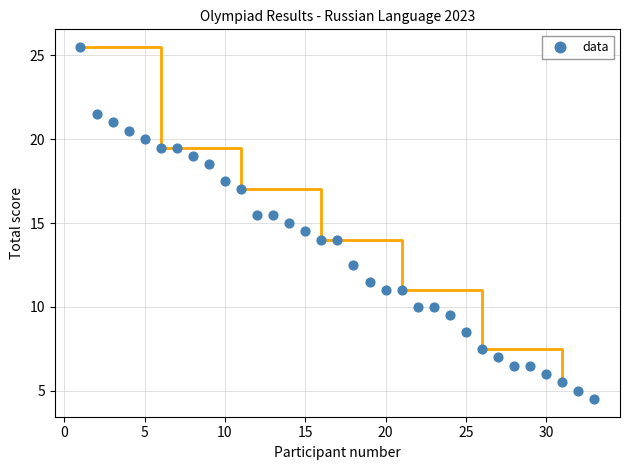

What is the range of Y values (max minus min)?

21.0